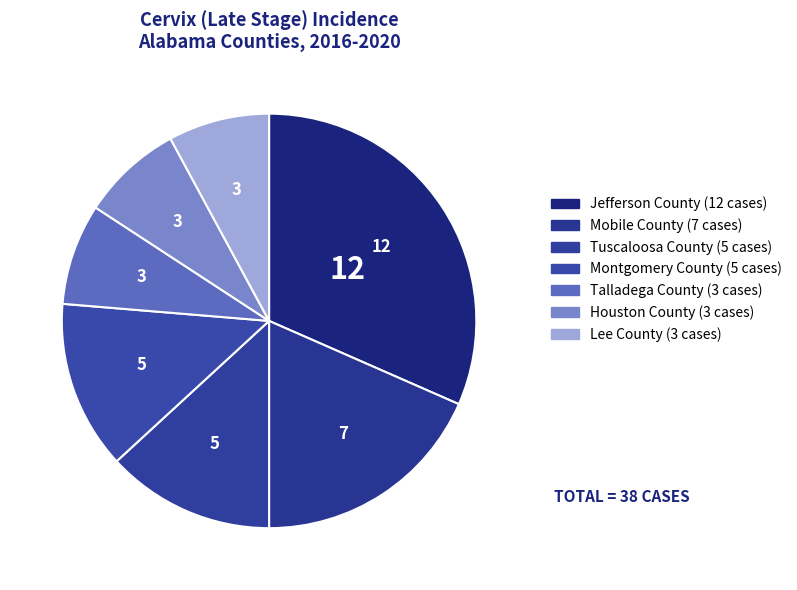

To the nearest percent, what portion does Talladega County represent?

8%